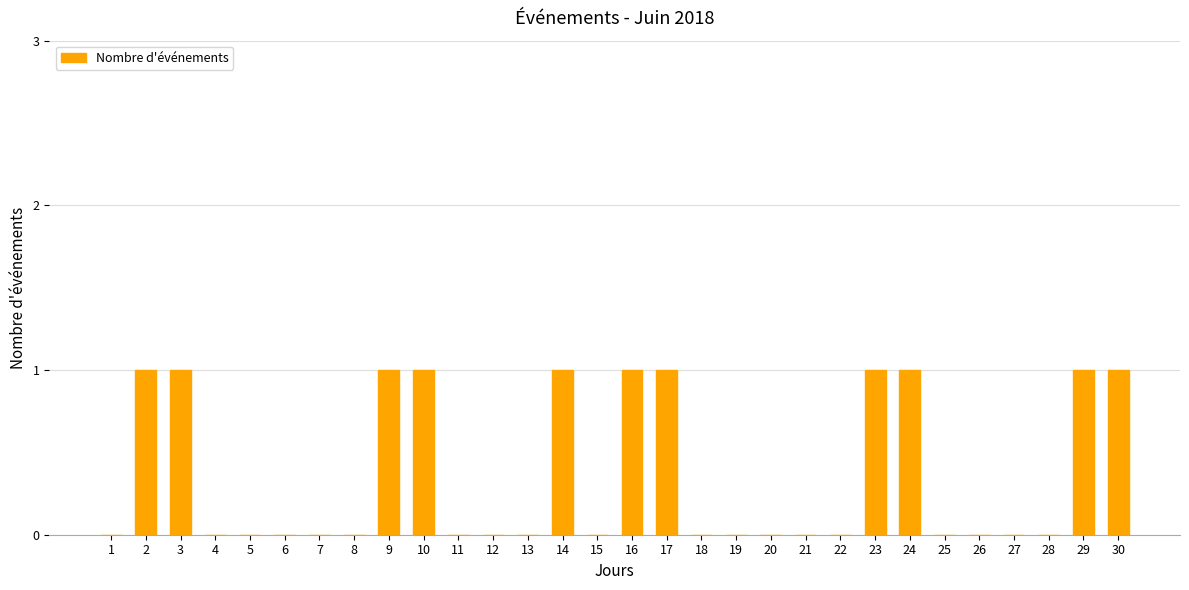

What is the change in value from 12 to 17?

+1